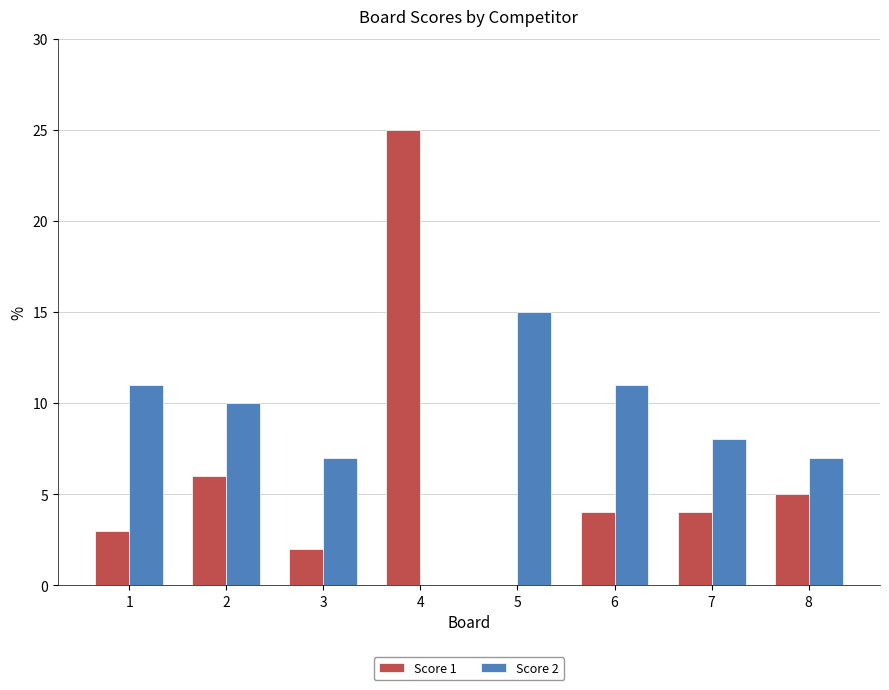

Reading right to left, extract all data points from this chart.

Score 1: 5	4	4	0	25	2	6	3
Score 2: 7	8	11	15	0	7	10	11